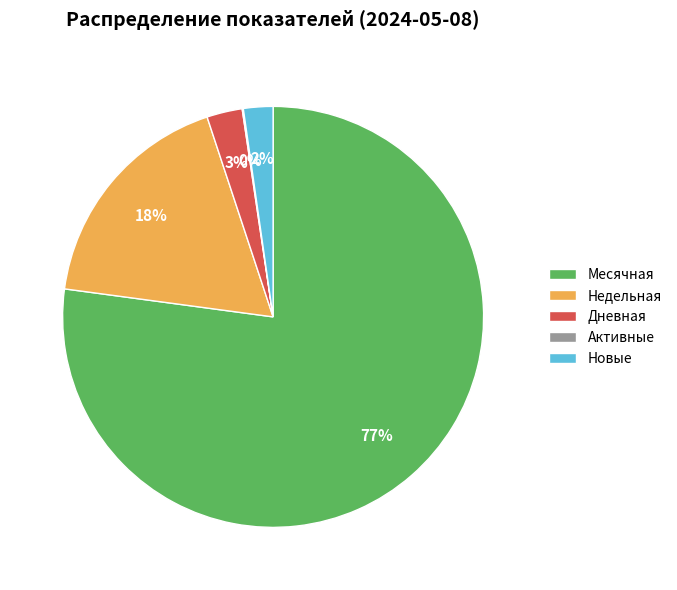

Combined, do Недельная and Месячная account for over 50%?

Yes